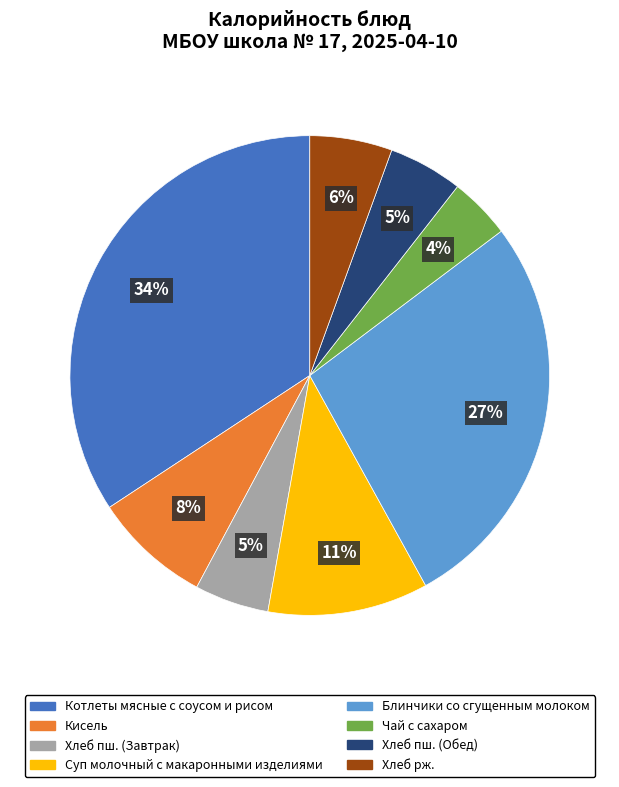

To the nearest percent, what percentage of the pie is Блинчики со сгущенным молоком?

27%